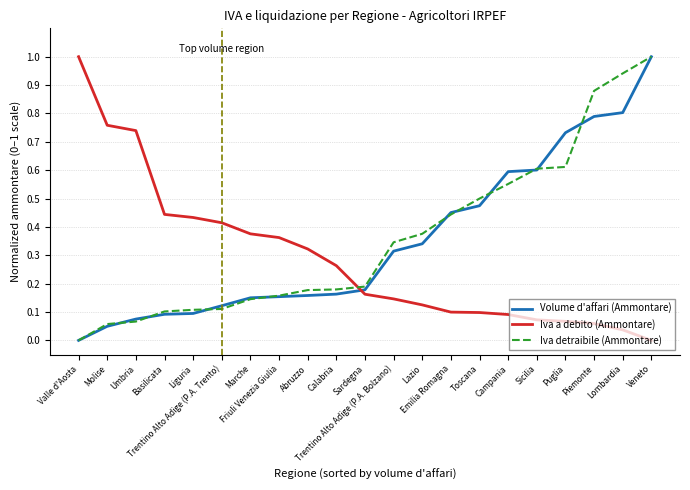

At how many categories does at least one series exceed 0?

21